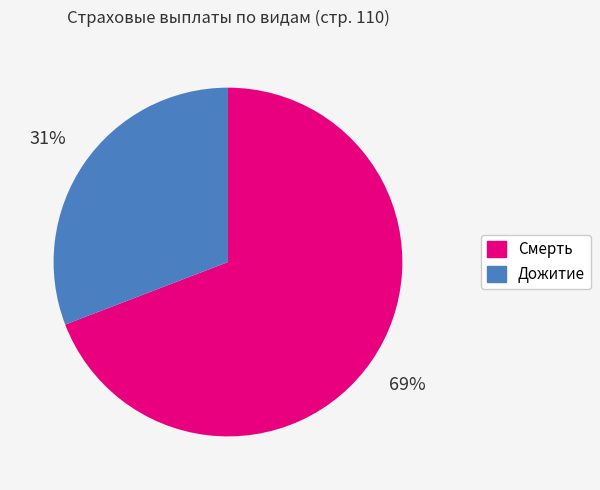

Do Дожитие and Смерть together represent more than half of the pie?

Yes